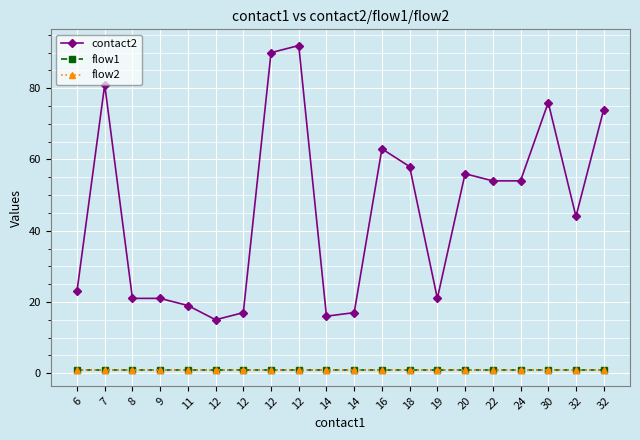

Is this an area chart (filled region under the line)?

No